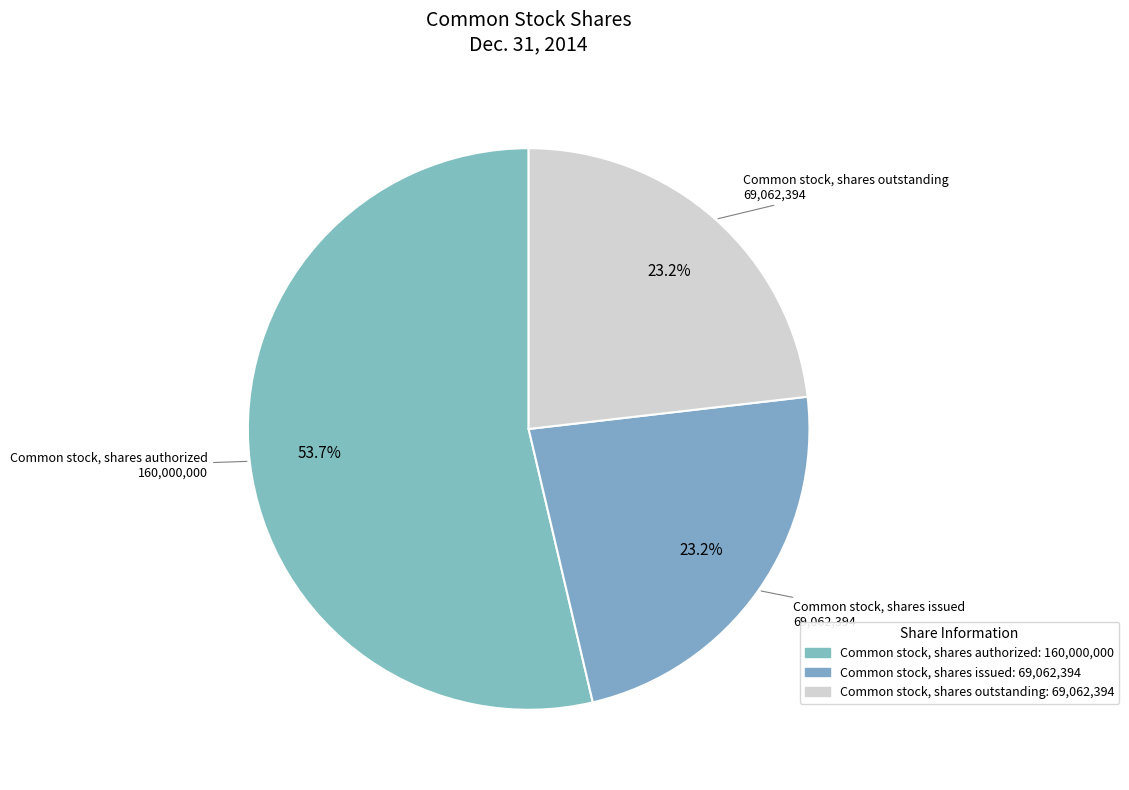

Which slice is the largest?

Common stock, shares authorized